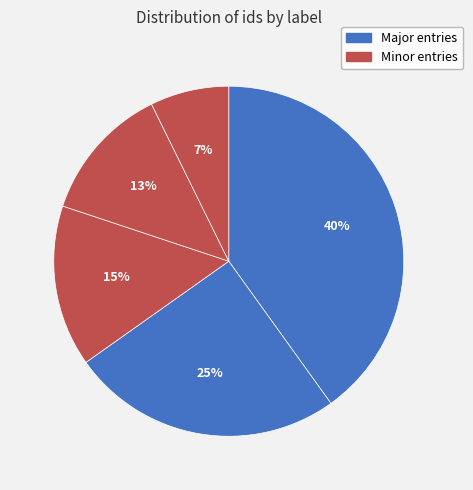

Count the number of slices in the pie.

5